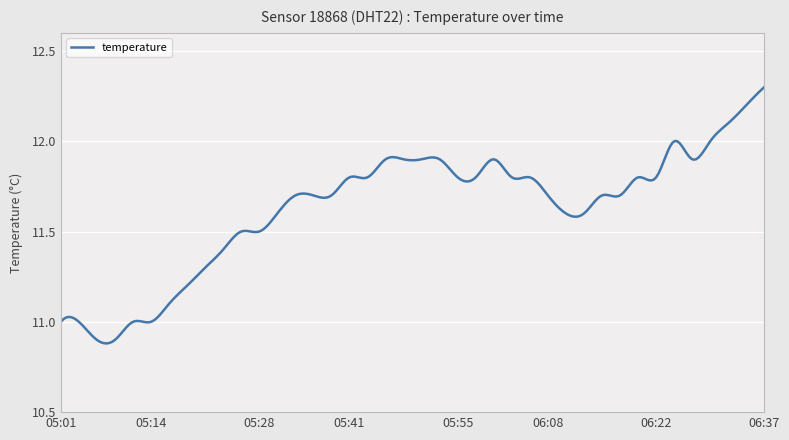

True or false: there are more than 2 points higher than both neighbors.

True